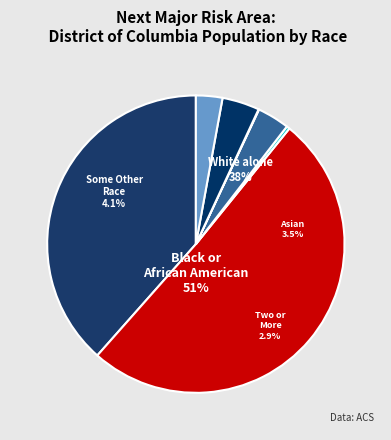

The American Indian and Alaska Native slice represents 1% of the pie. True or false?

False